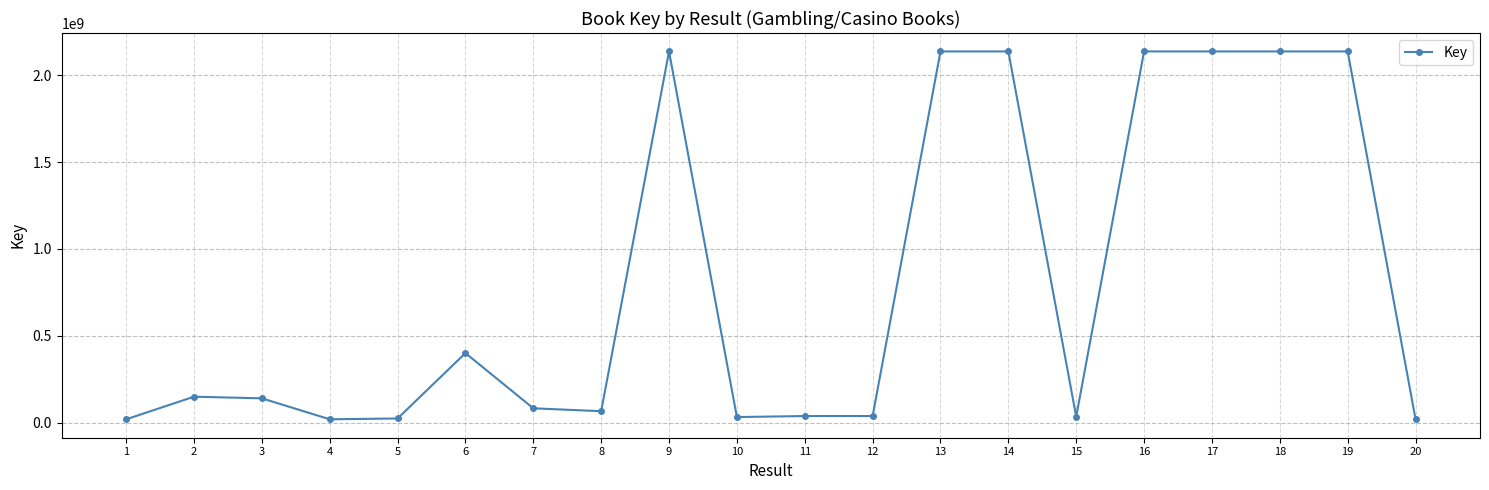

At which label does the data first exceed 139498048?

2